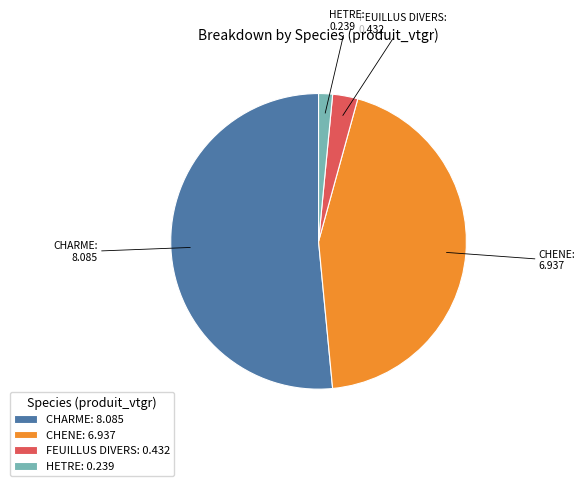

Which has a higher value, CHARME: 8.085 or HETRE: 0.239?

CHARME: 8.085